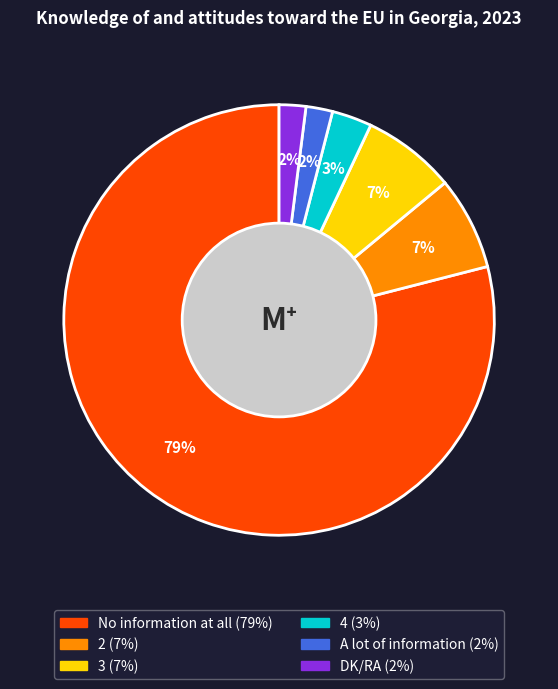

How many slices are in this pie chart?

6